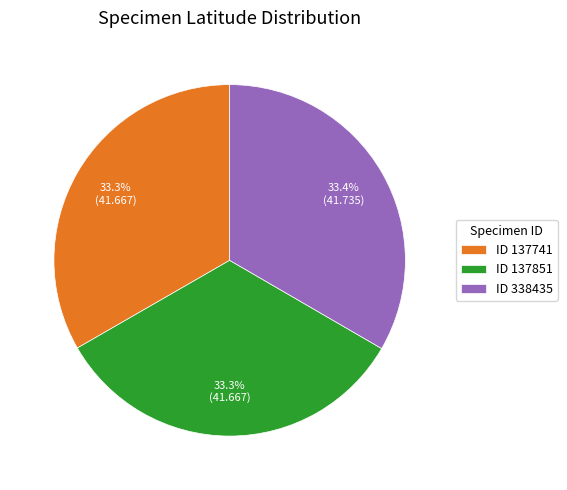

Does any single category account for the majority?

No